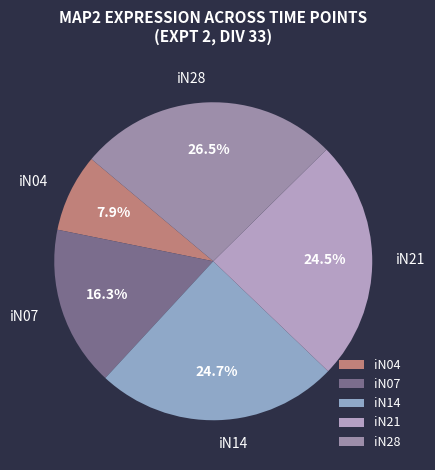

What percentage do iN07 and iN14 together represent?

41.0%